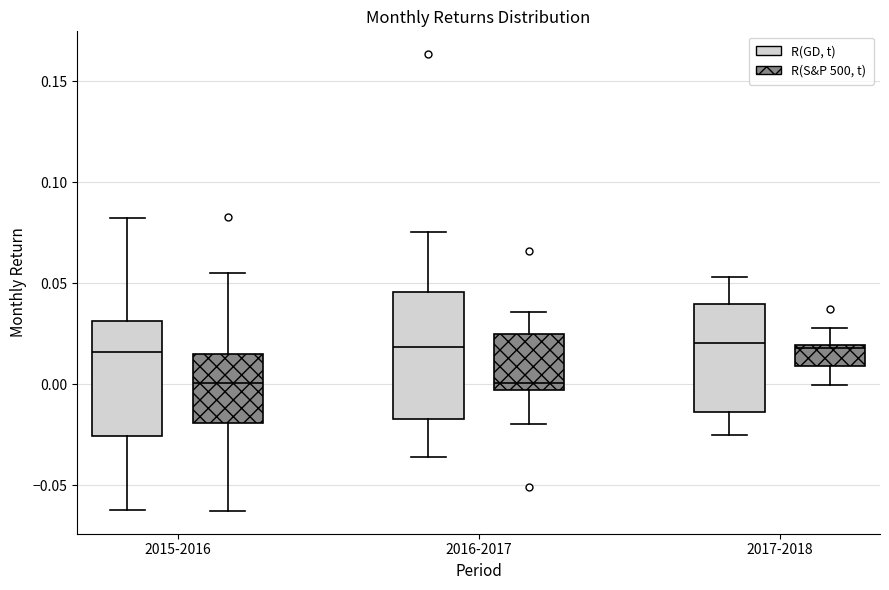

Where does the upper whisker of the box for 2017-2018 (R(S&P 500, t)) end on the y-axis? The values are not printed on the chart, so give them approximately, as read against the axis.

0.030